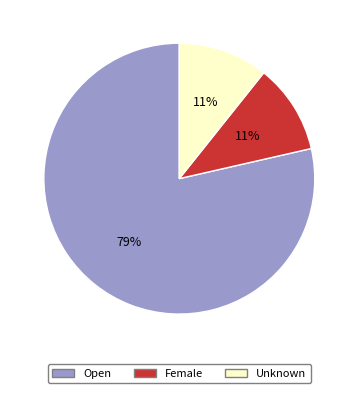

Which category has the biggest portion of the pie?

Open